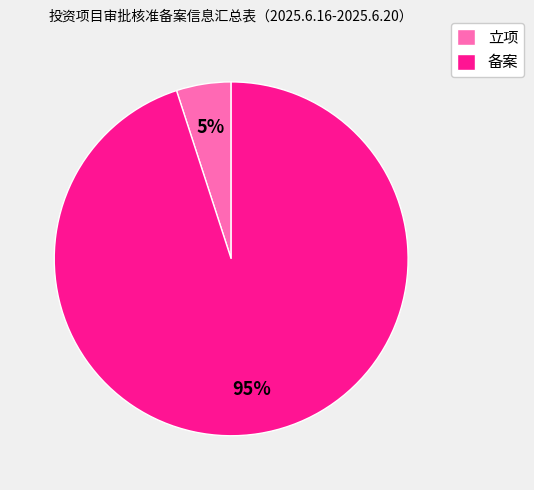

Is the sum of 备案 and 立项 greater than half?

Yes